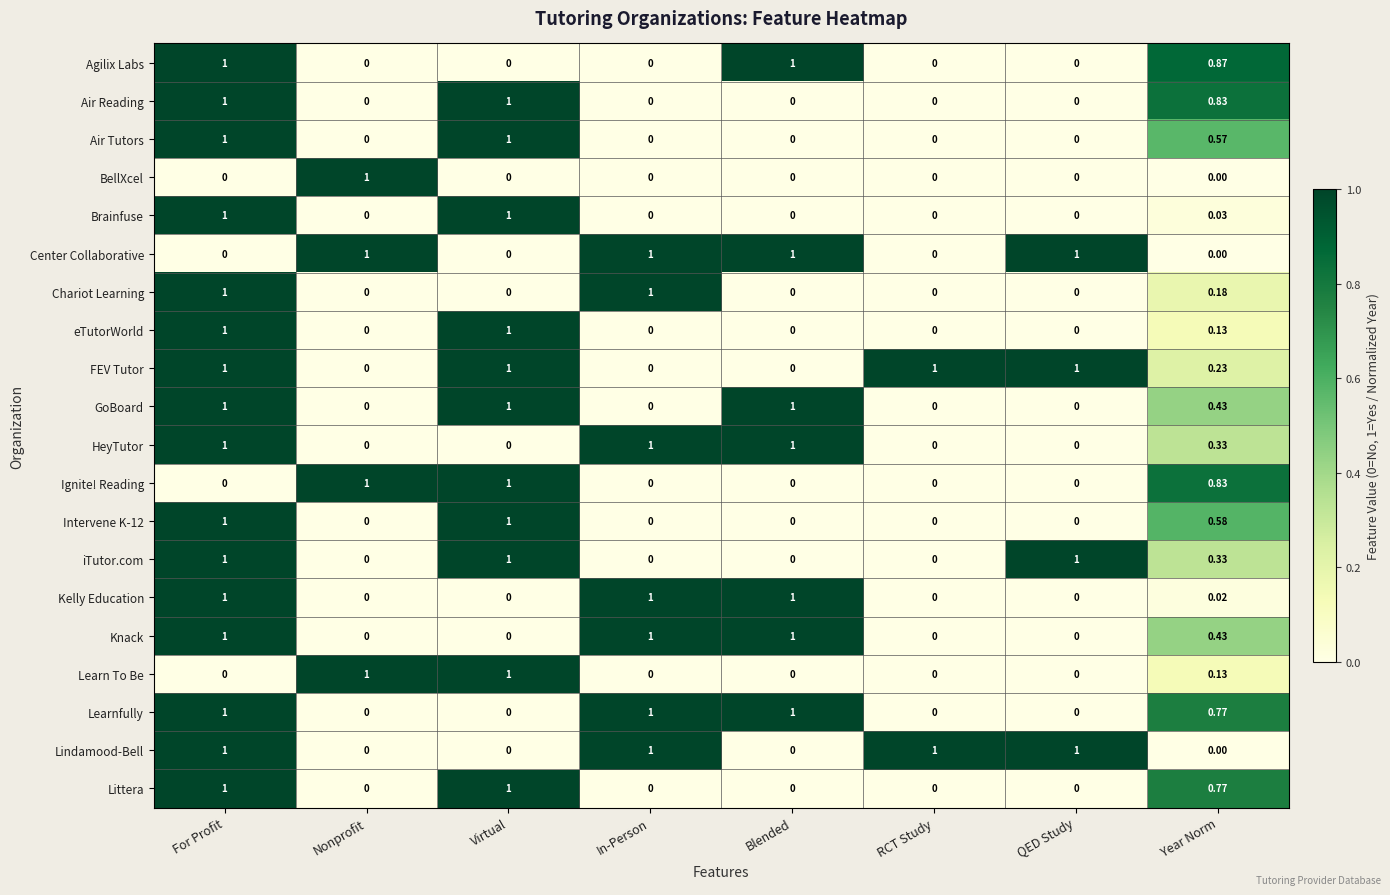

At which category is the sum across all series the highest?

For Profit